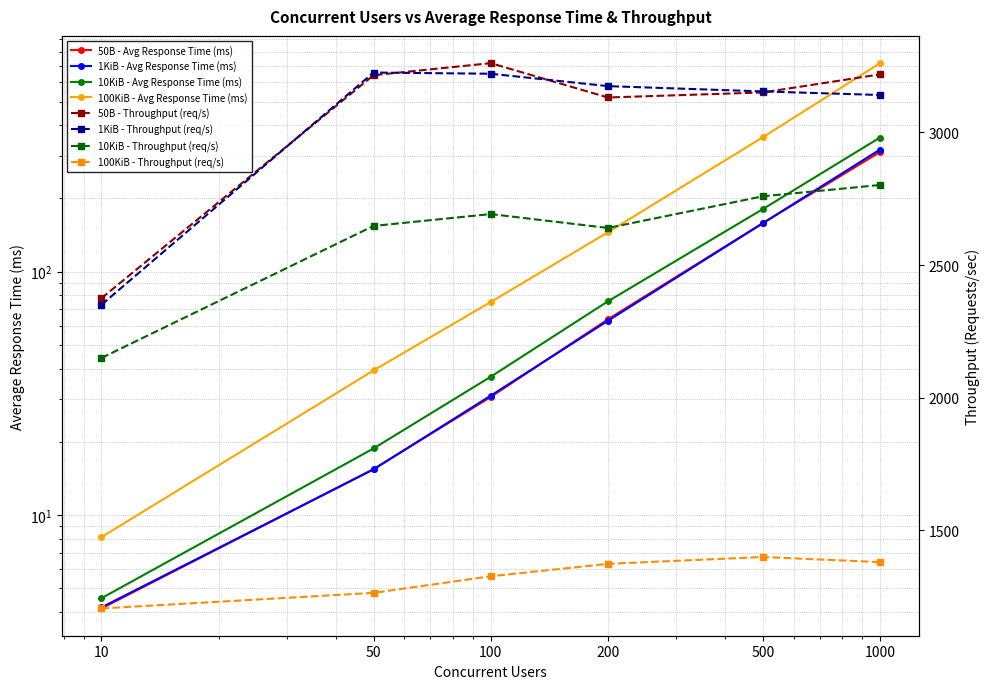

Where does the 1KiB - Avg Response Time (ms) series first go above 62?

200